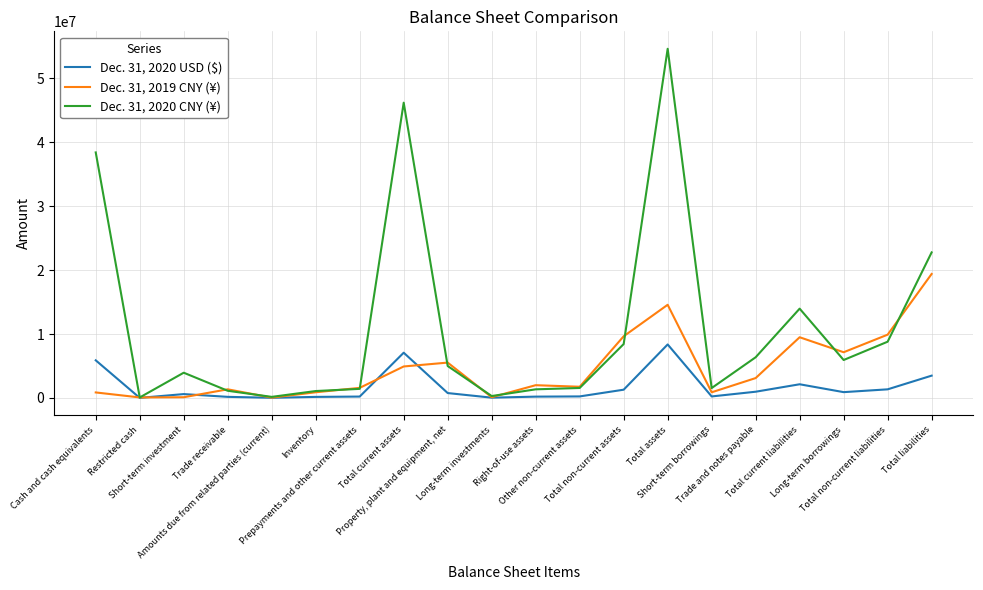

Which series has the largest total across all categories?

Dec. 31, 2020 CNY (¥)